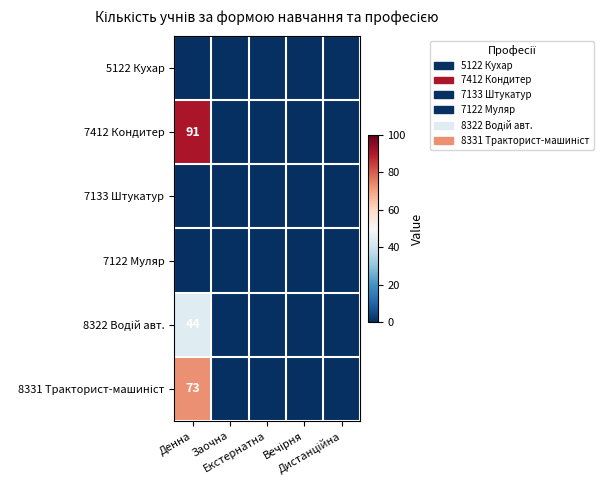

Is the value of 8331 Тракторист-машиніст at Заочна greater than the value of 7412 Кондитер at Заочна?

No